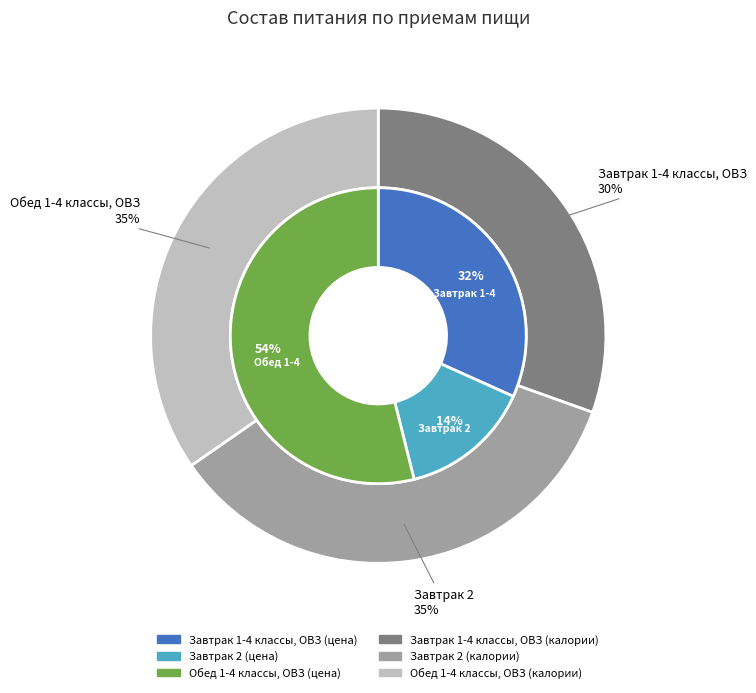

Which category has the smallest portion of the pie?

Завтрак 2